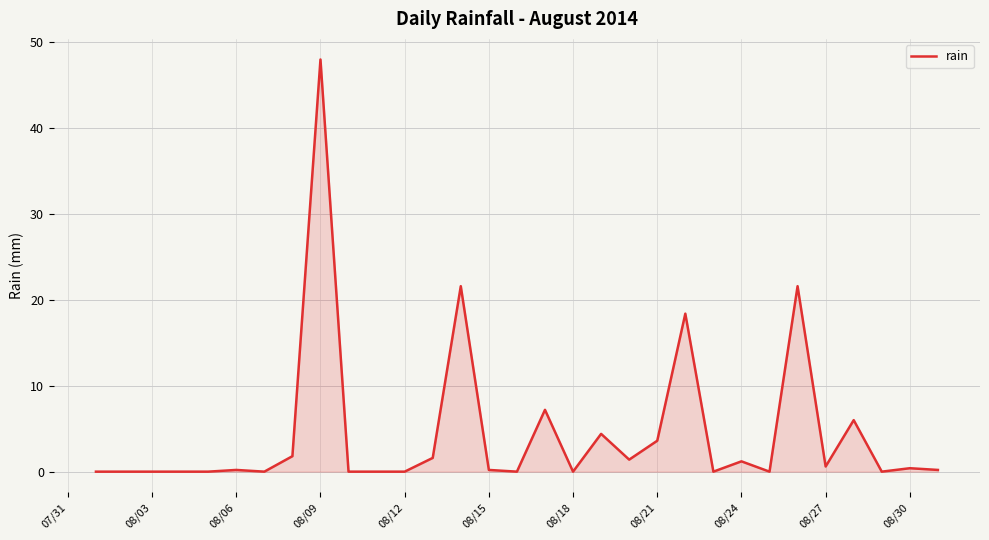

What is the difference between the maximum and minimum values?

48.0